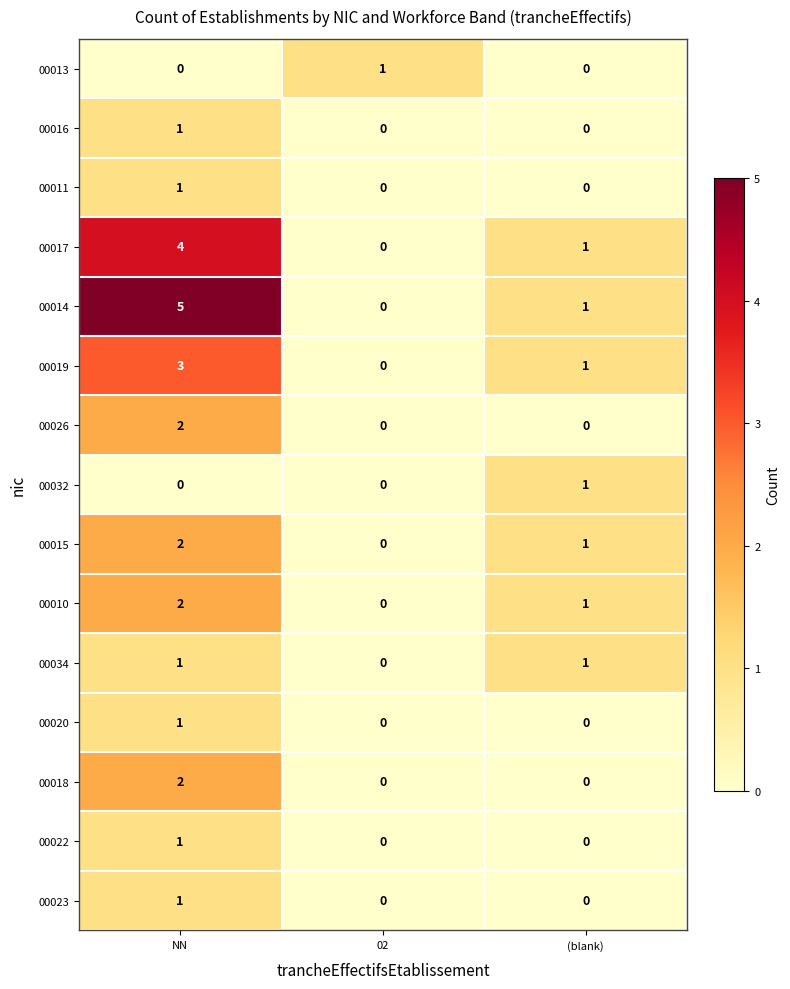

At how many categories does at least one series exceed 2?

1